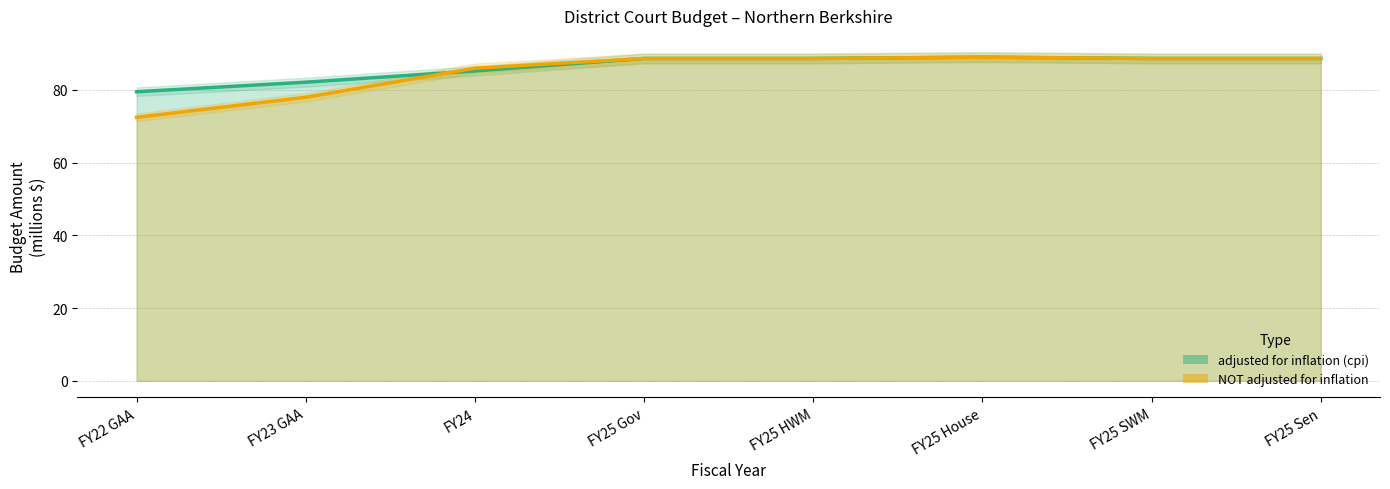

Reading left to right, extract all data points from this chart.

adjusted for inflation (cpi): FY22 GAA=79.5	FY23 GAA=82.1	FY24=85.2	FY25 Gov=88.6	FY25 HWM=88.6	FY25 House=89.0	FY25 SWM=88.6	FY25 Sen=88.6
NOT adjusted for inflation: FY22 GAA=72.4	FY23 GAA=78.0	FY24=86.0	FY25 Gov=88.6	FY25 HWM=88.6	FY25 House=89.0	FY25 SWM=88.6	FY25 Sen=88.6